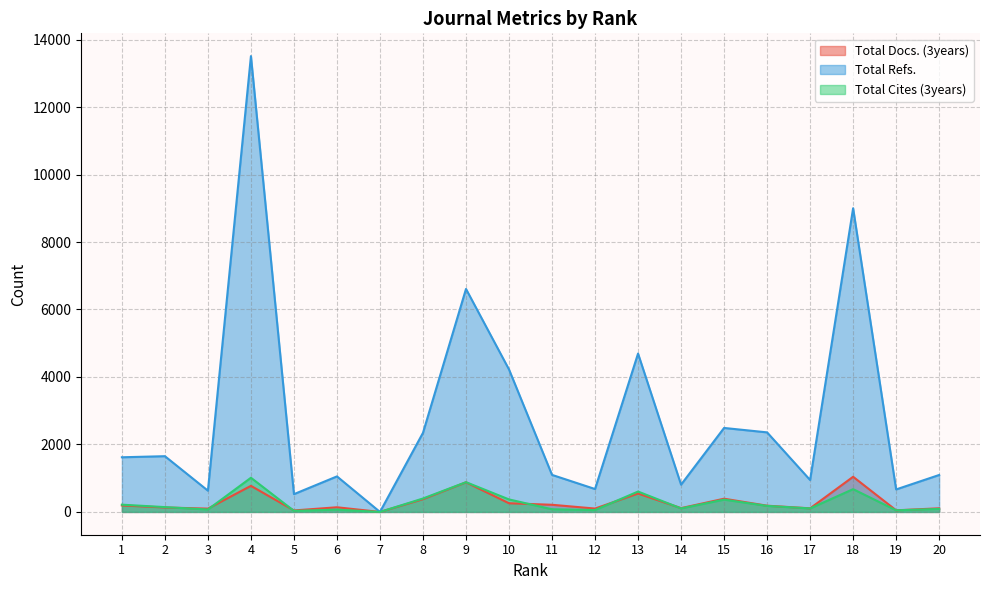

At which label does Total Cites (3years) first exceed 143?

1